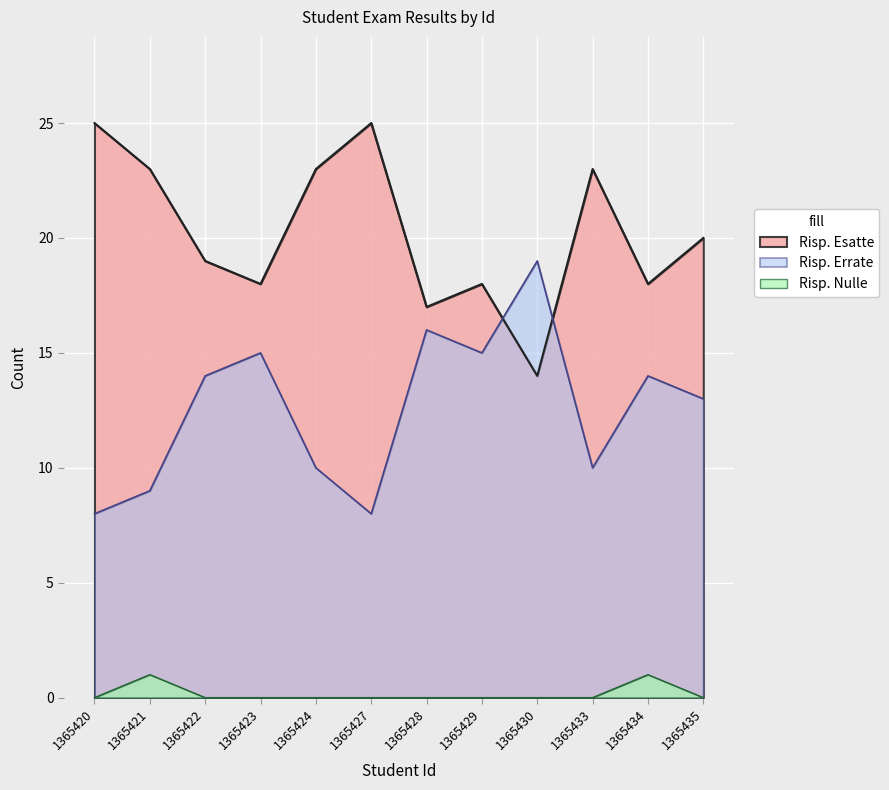

At which category does the chart reach its peak across all series?

1365420